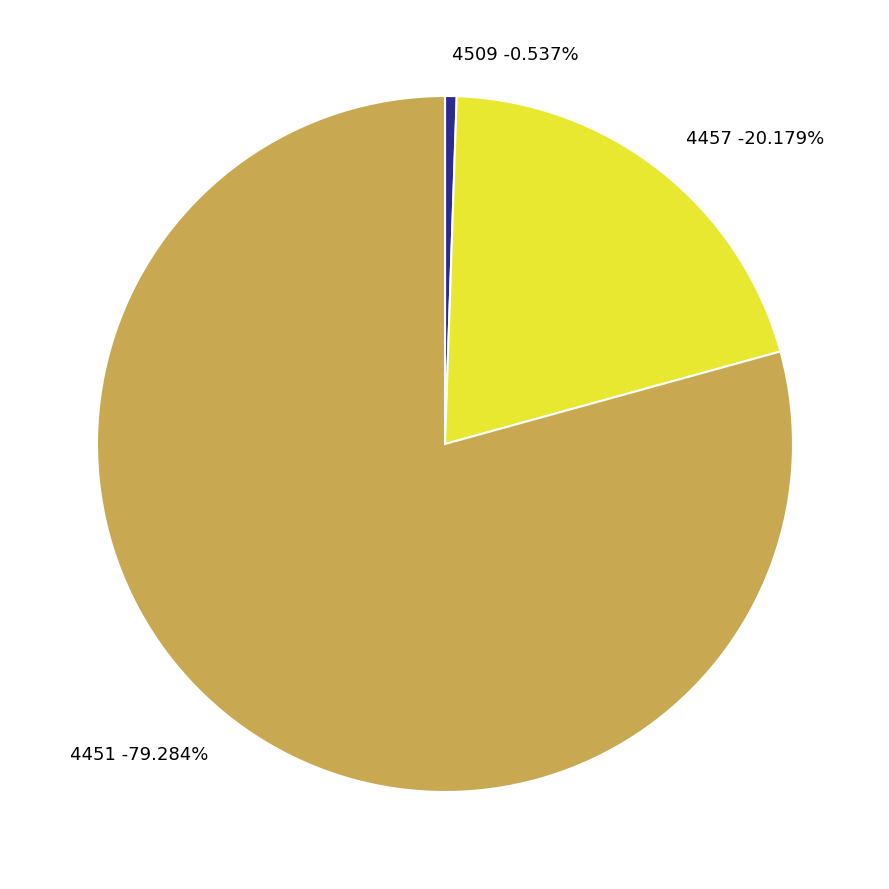

How many segments does this pie chart have?

3